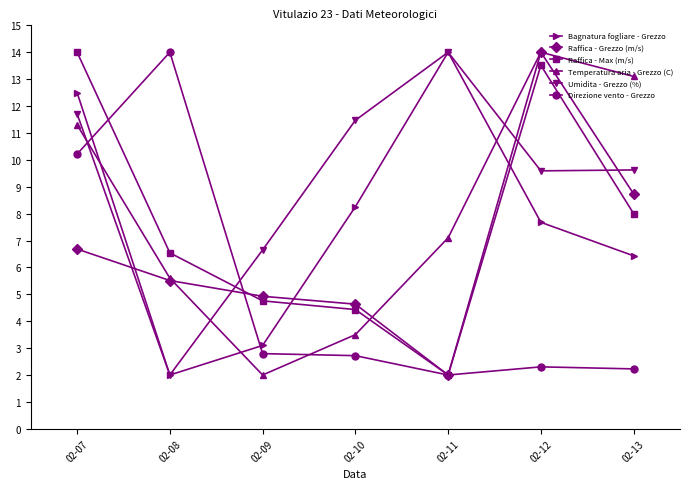

Is this an area chart (filled region under the line)?

No